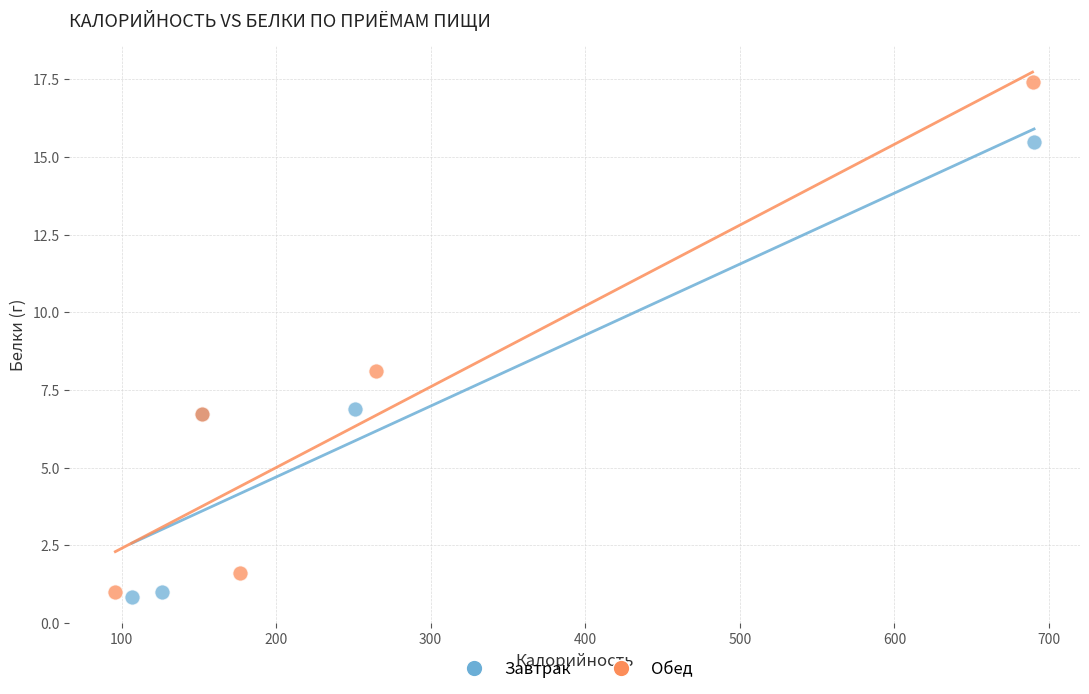

Which series has the largest Y range (max minus min)?

Обед